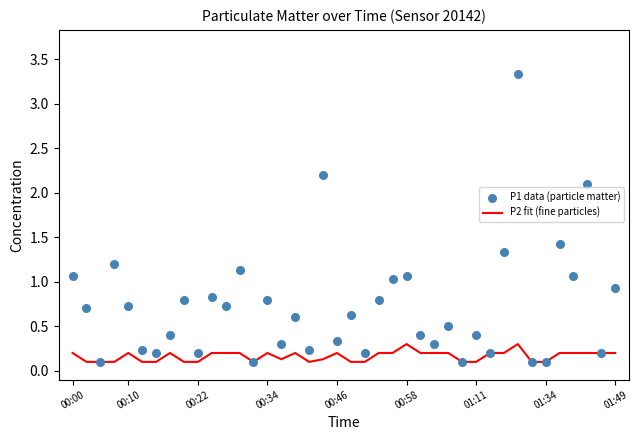

At how many categories does at least one series exceed 2?

3